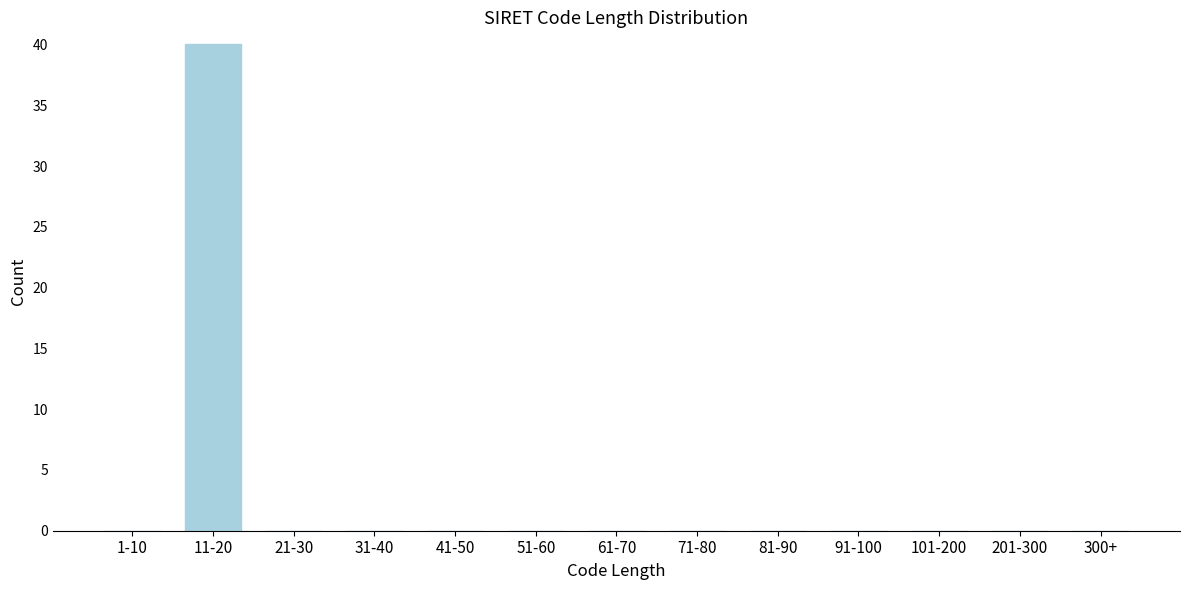

What is the sum of all values?

40